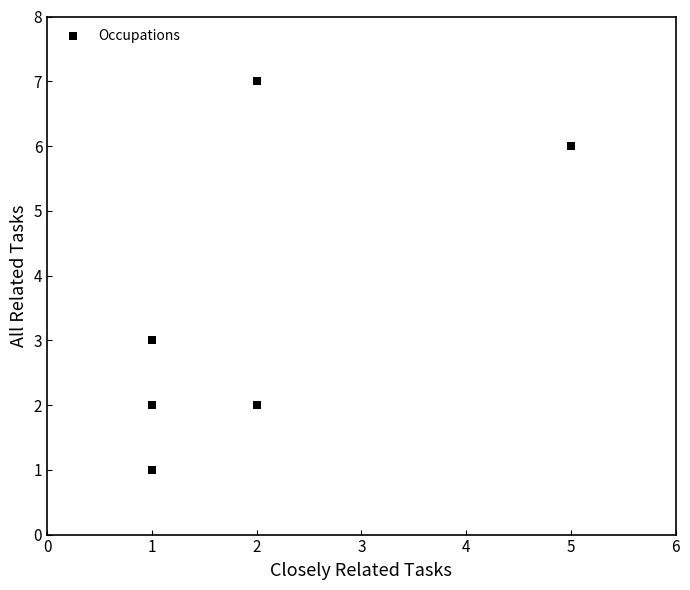

What Y value in the scatter plot is closest to 4?

3